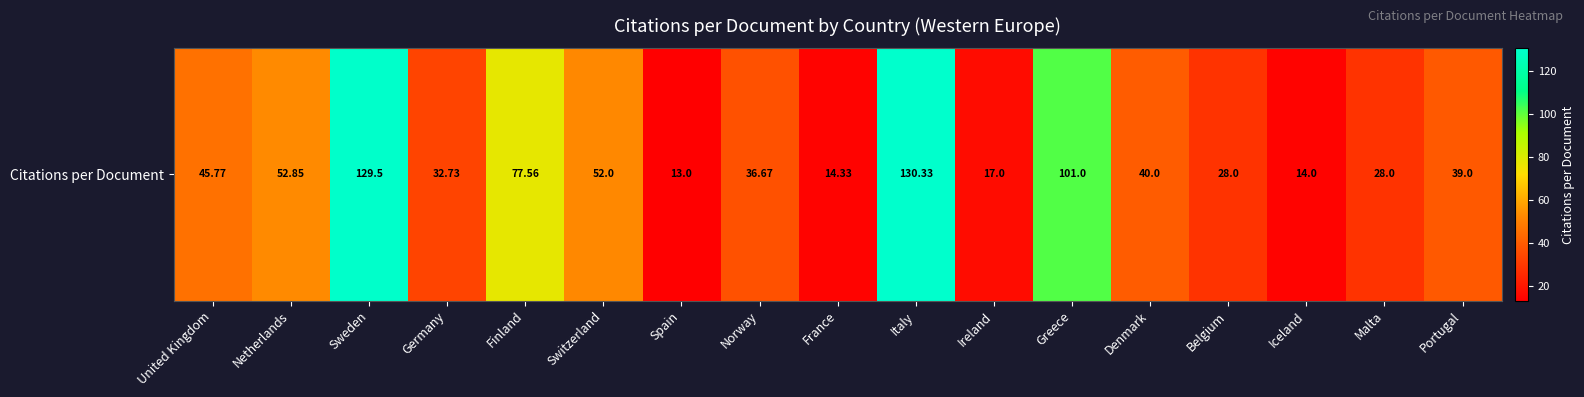

How many data points does each series have?

17